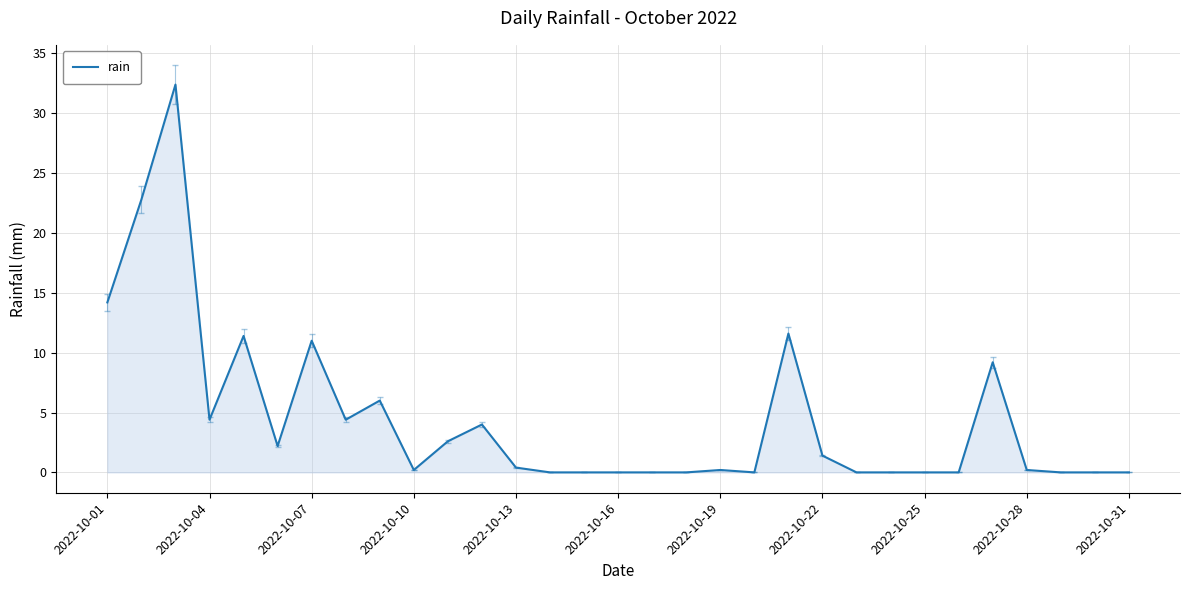

What is the greatest value displayed?

32.4